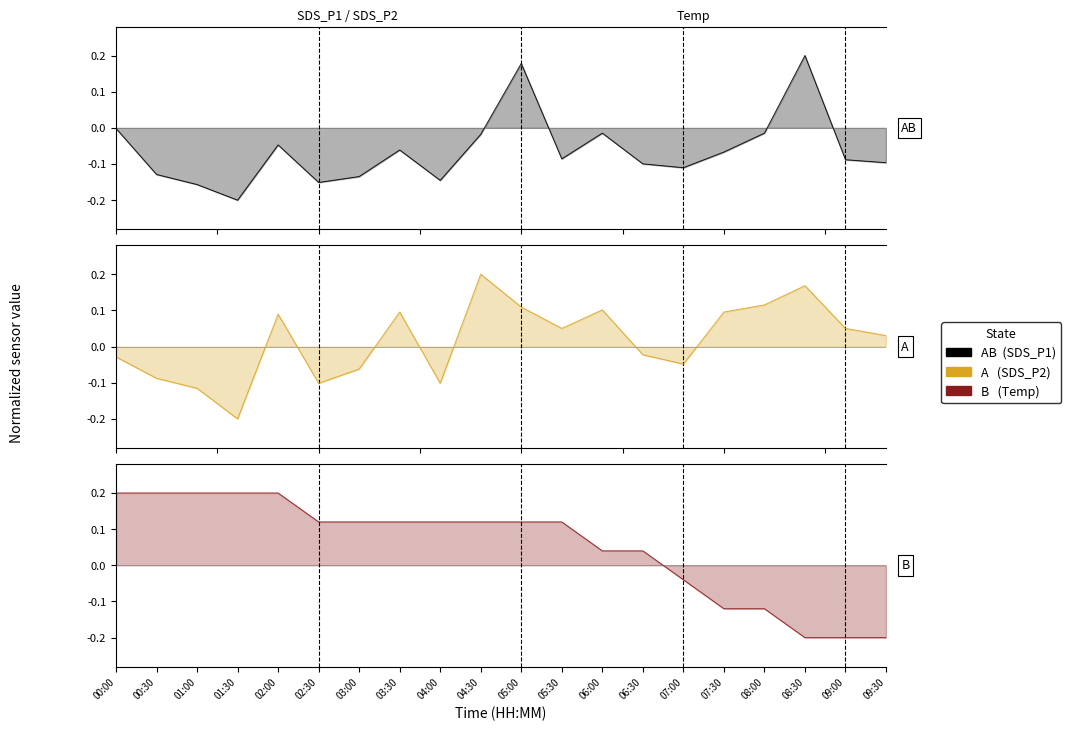

What are all the series names shown in the legend?

AB, A, B